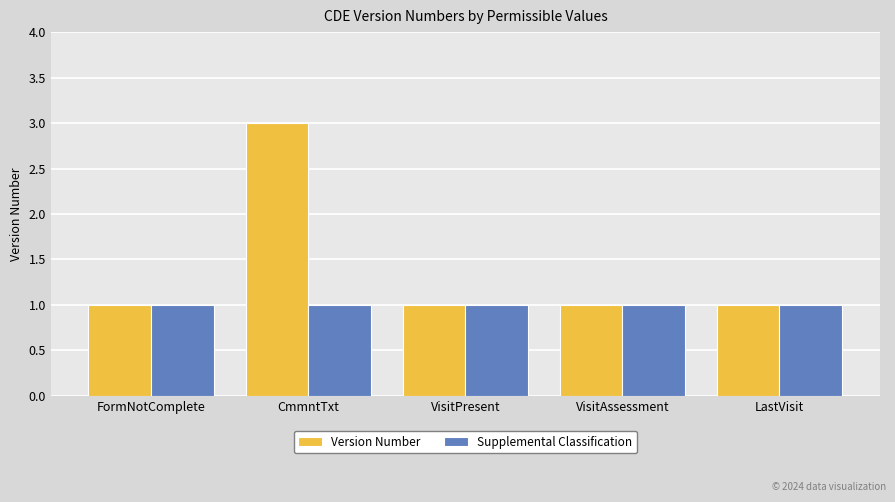

The Version Number series shows 2 at LastVisit. True or false?

False